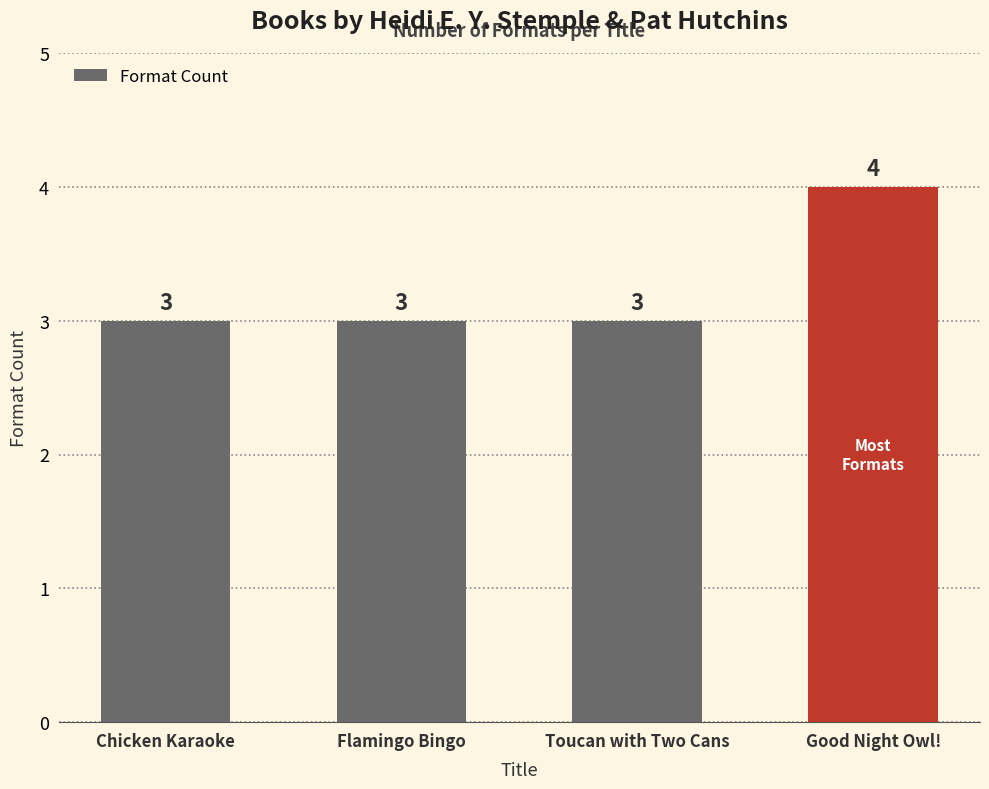

What is the value of the 2nd bar from the left?

3